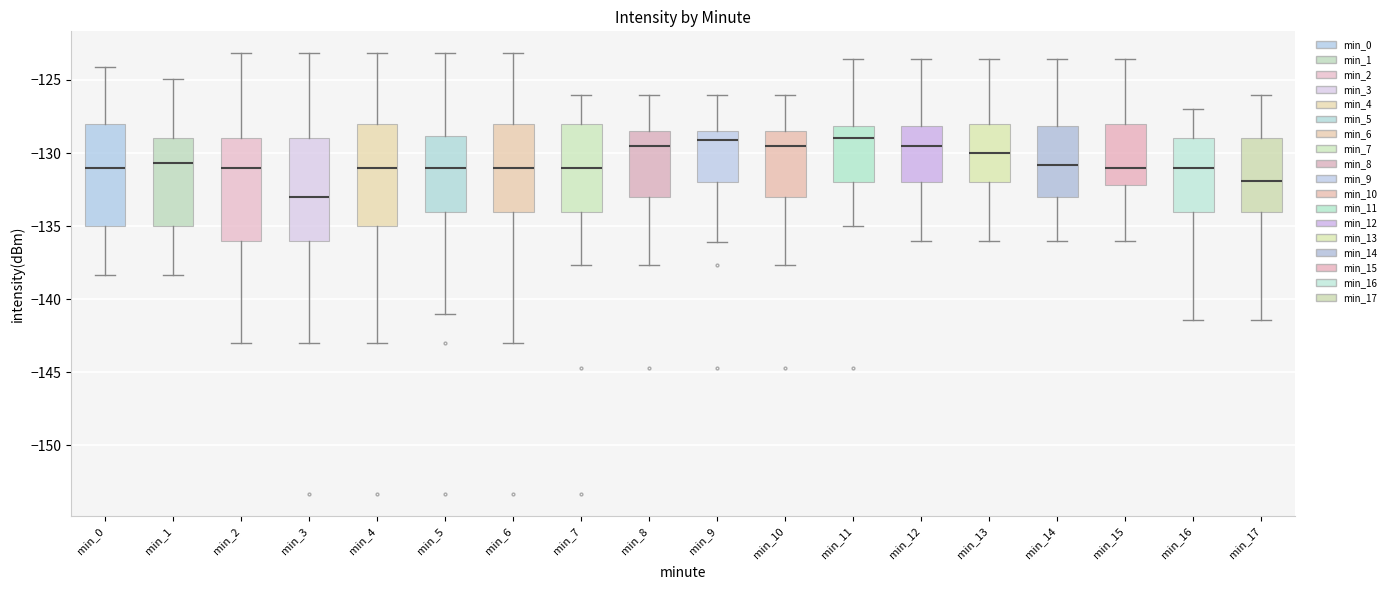

Where is the lower edge of the box for min_11 on the y-axis? The values are not printed on the chart, so give them approximately, as read against the axis.

-132.0